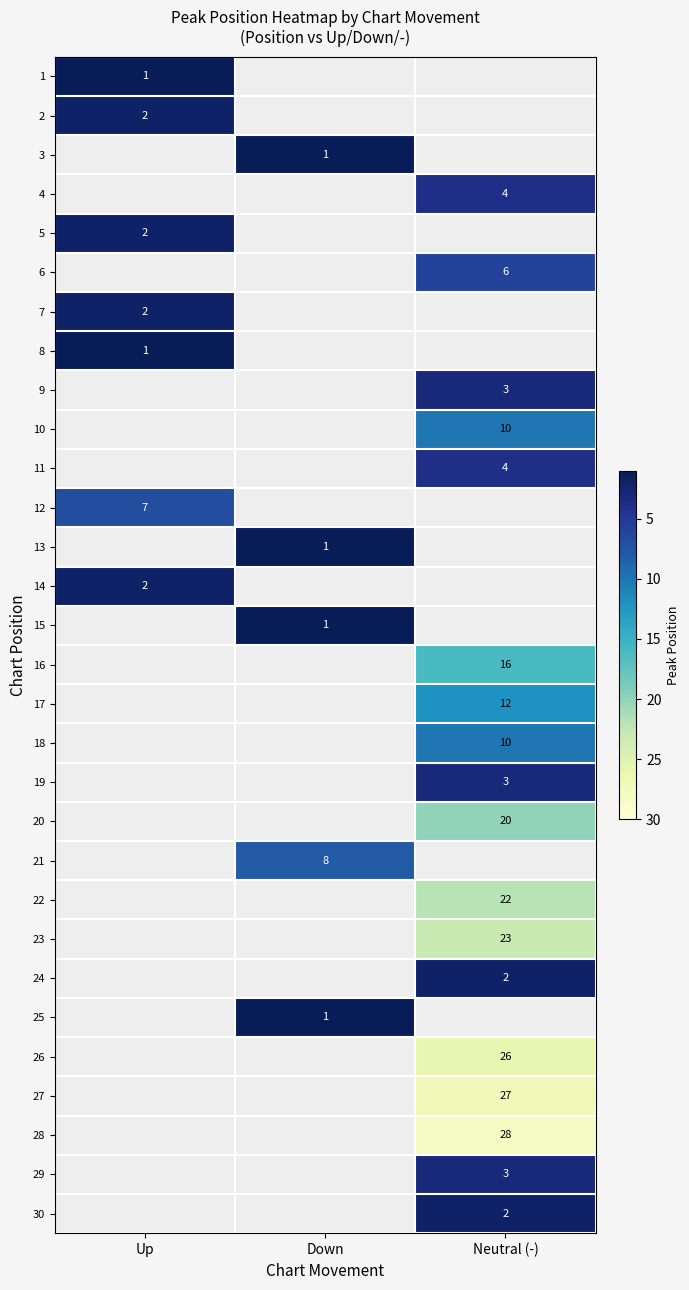

The 17 series shows 21 at Neutral (-). True or false?

False